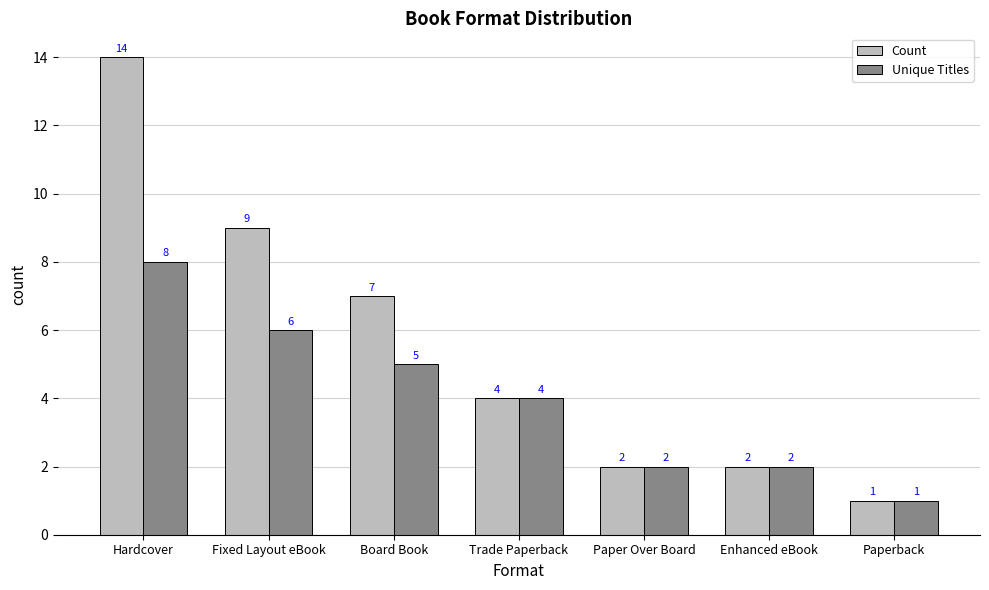

What is the average value of the Count series?

6